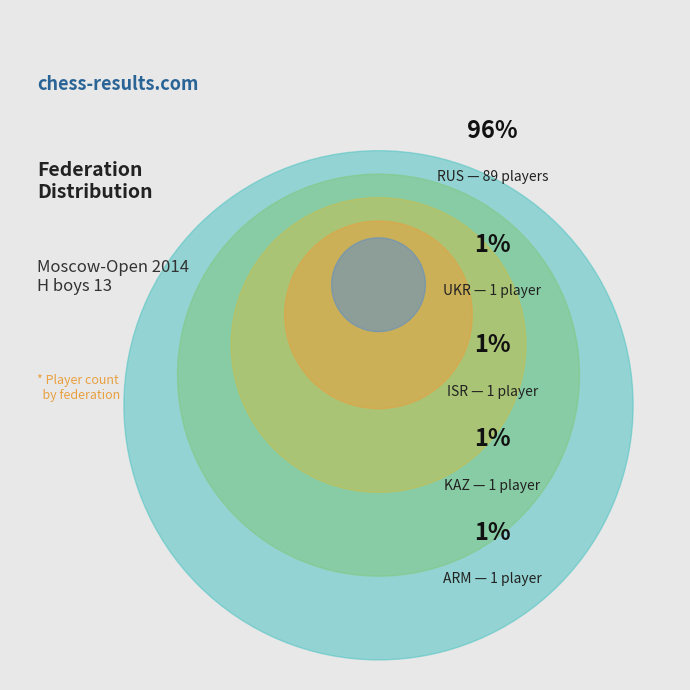

Does any single category account for the majority?

Yes